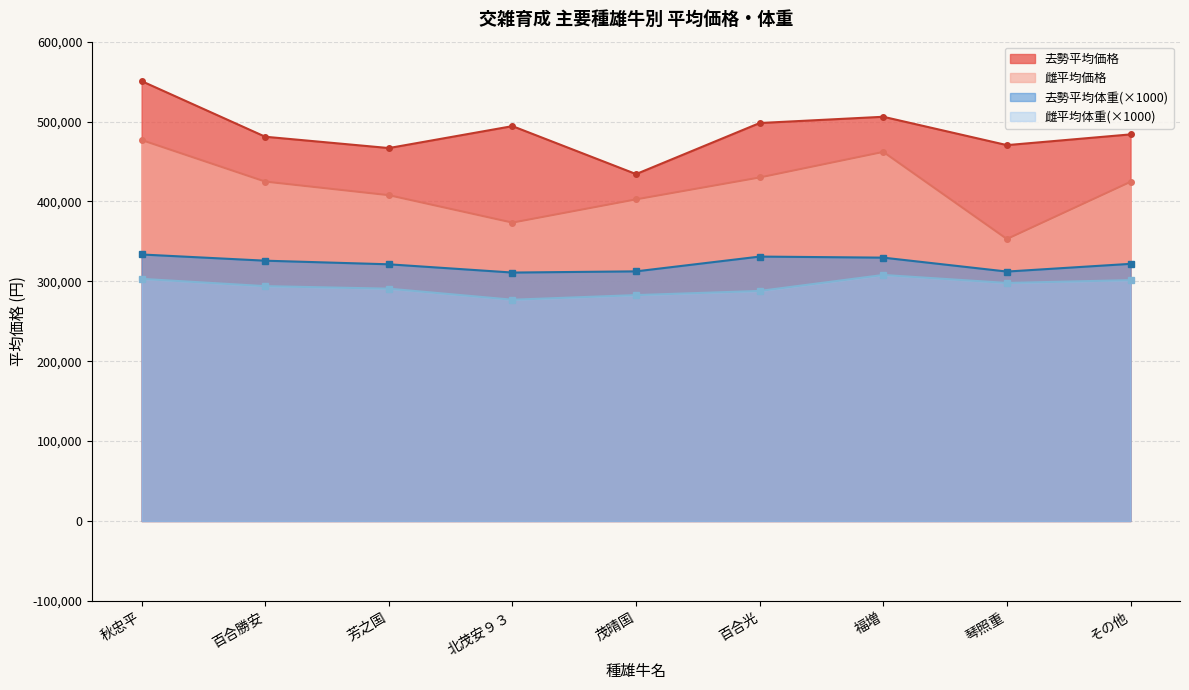

True or false: 雌平均価格 and 去勢平均価格 intersect in this chart.

False